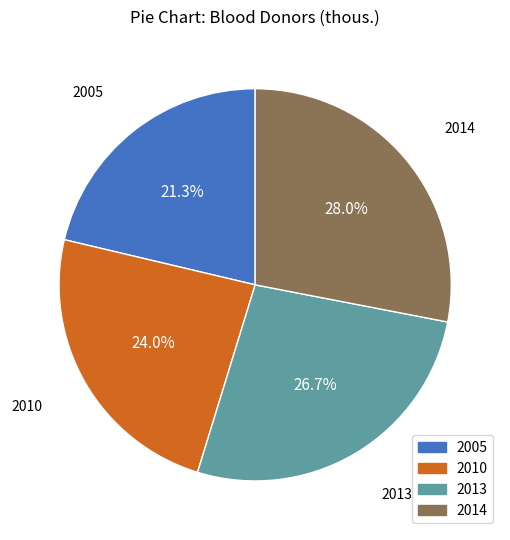

Combined, do 2013 and 2010 account for over 50%?

Yes